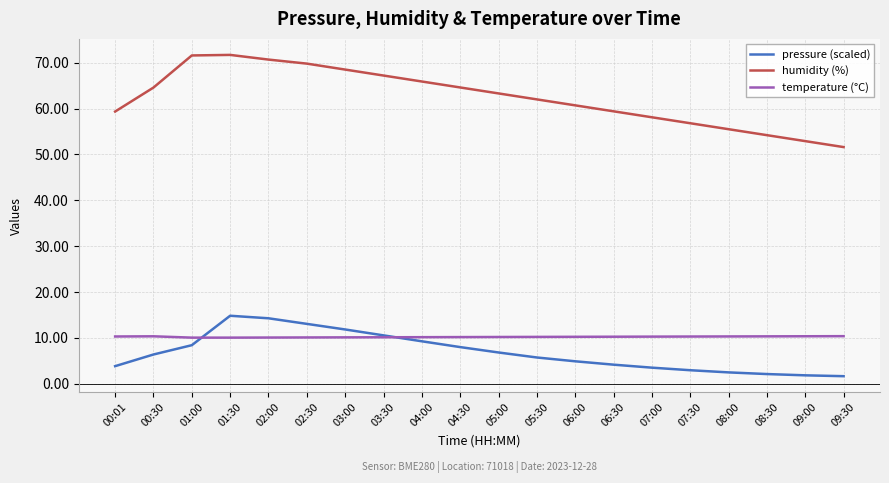

What are all the series names shown in the legend?

pressure (scaled), humidity (%), temperature (°C)